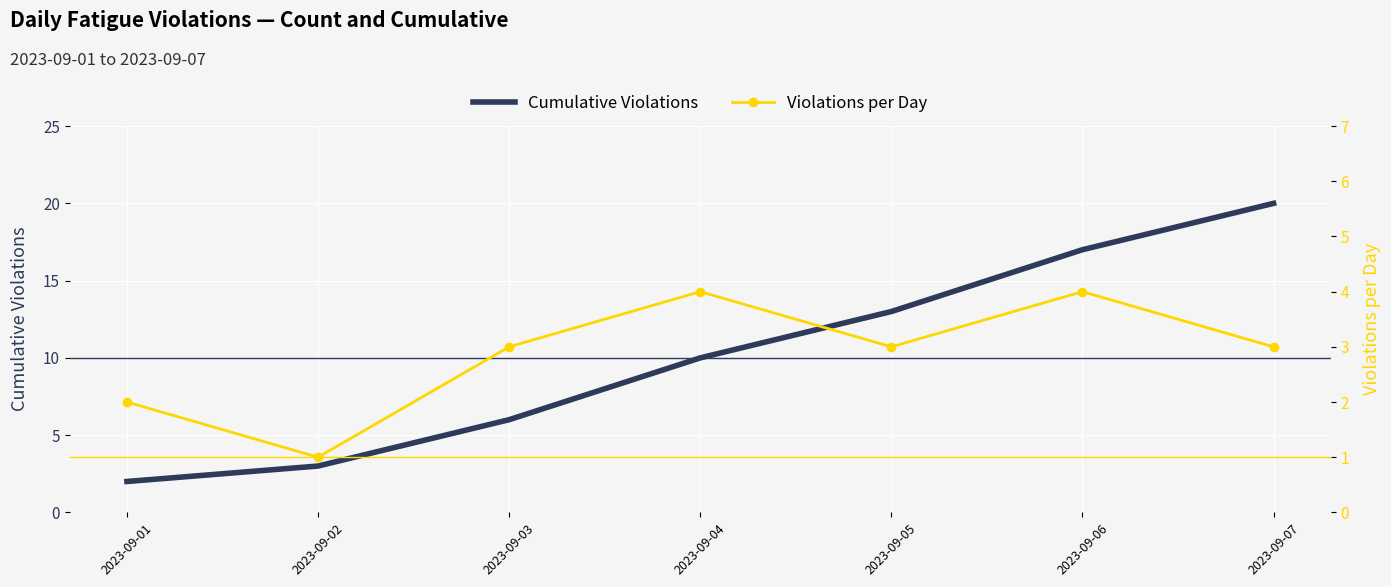

True or false: Cumulative Violations has a value of 20 at 2023-09-07.

True